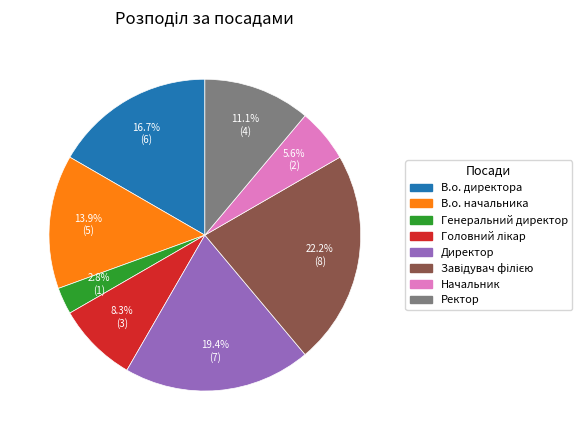

To the nearest percent, what percentage of the pie is Ректор?

11%